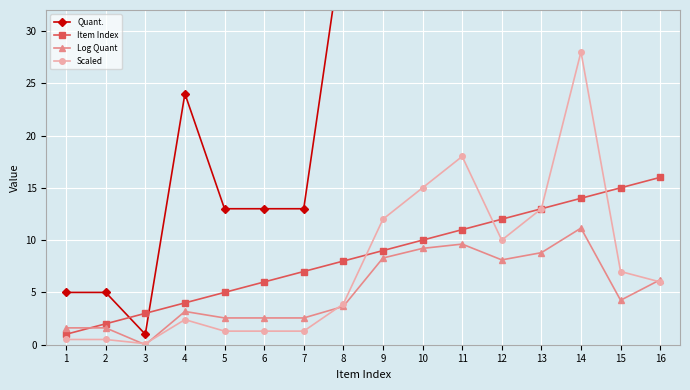

What is the value of the Item Index point at the 4th from the left?

4.0